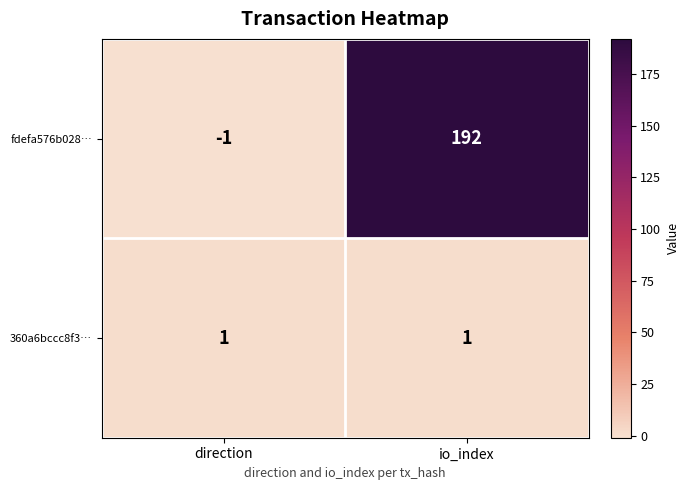

What is the sum of all fdefa576b028… values?

191